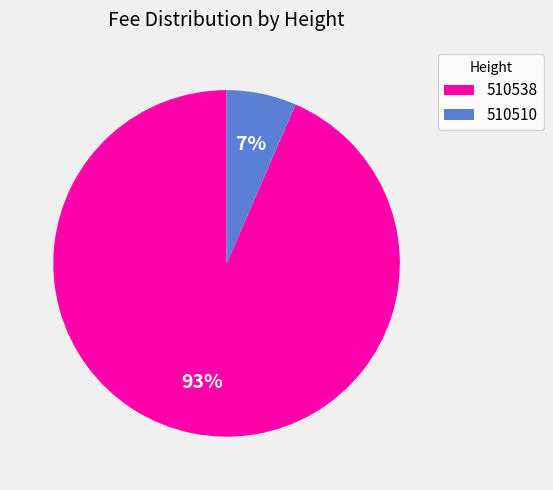

True or false: 510538 accounts for 93% of the total.

True